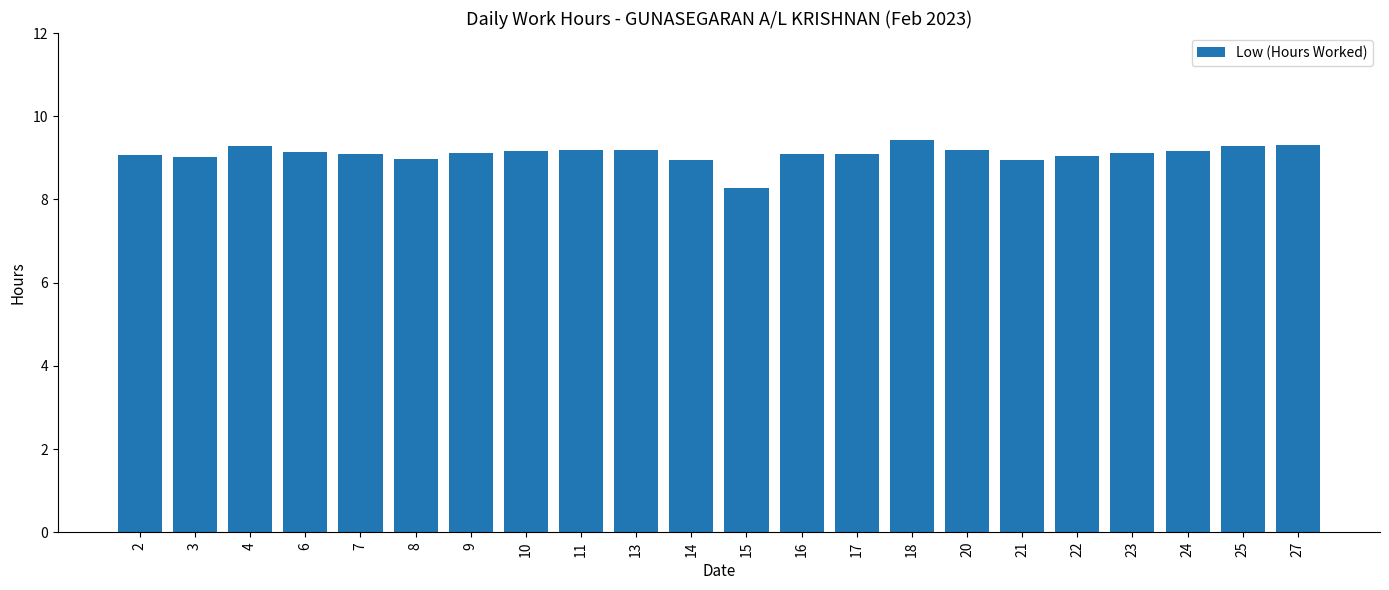

What is the average value?

9.1